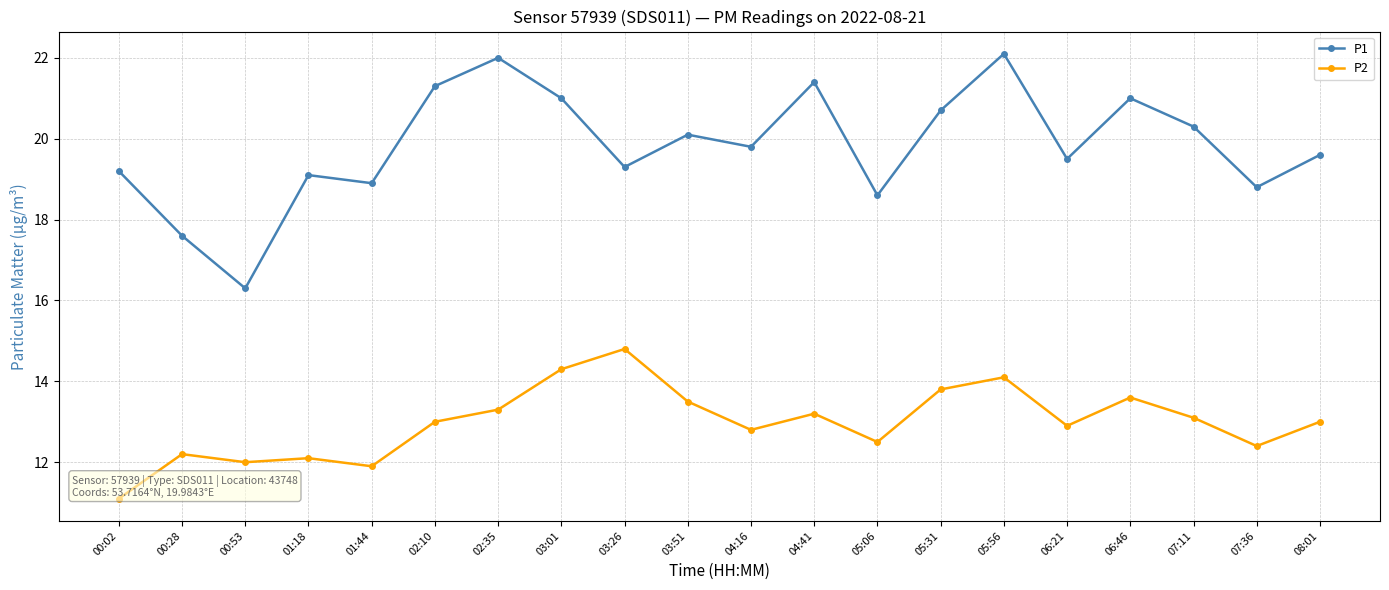

How many interior local peaks does the P1 series have?

6